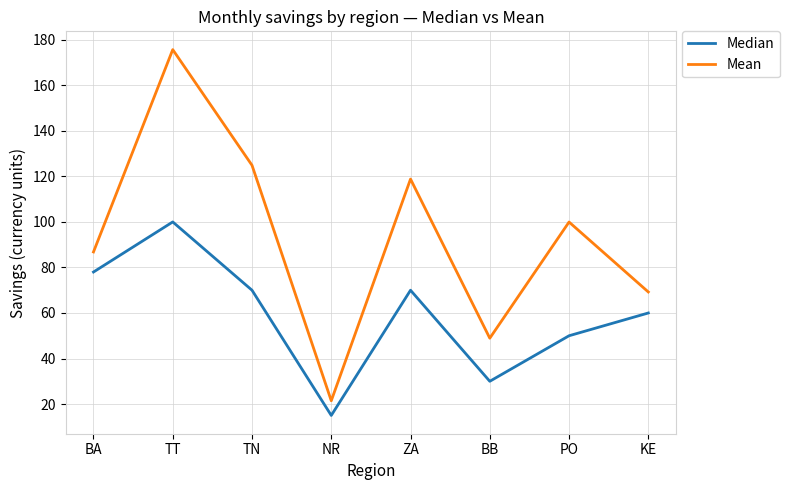

What is the total value across all series at TT?

275.7